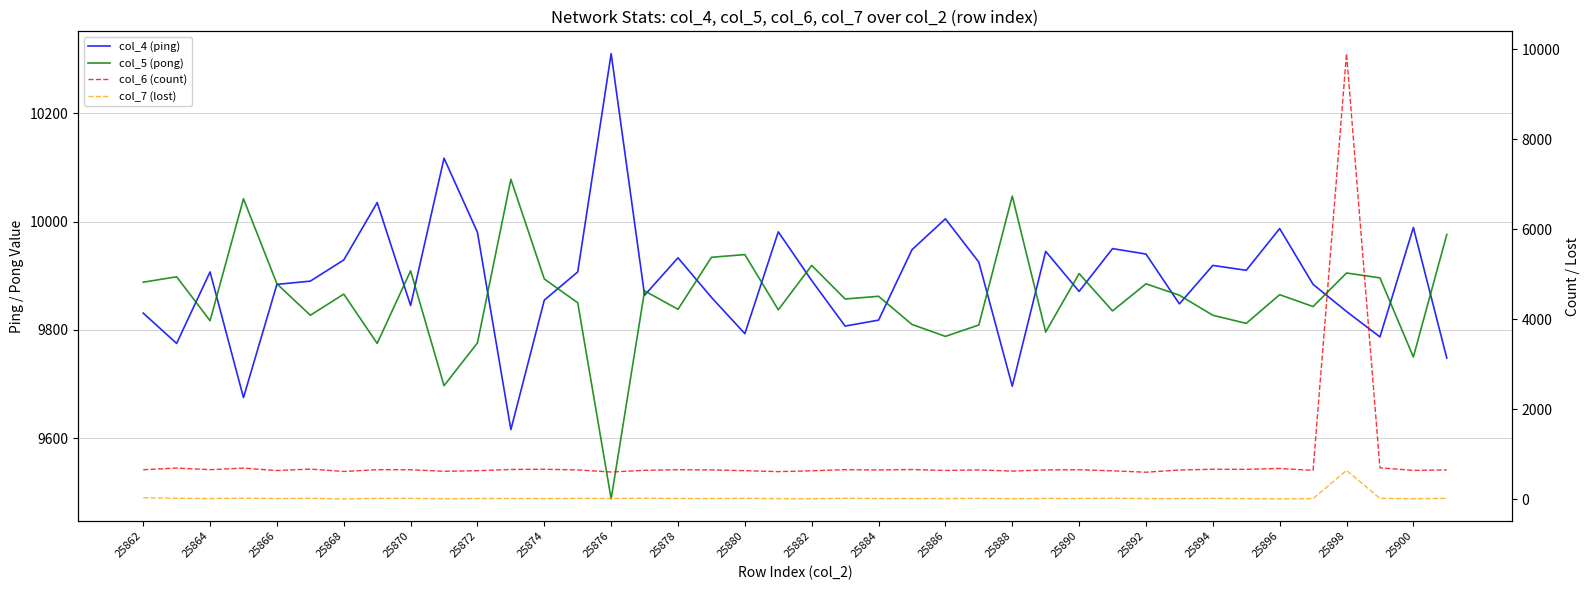

Rank the series by their maximum value, from lowest to highest.

col_7 (lost), col_6 (count), col_5 (pong), col_4 (ping)